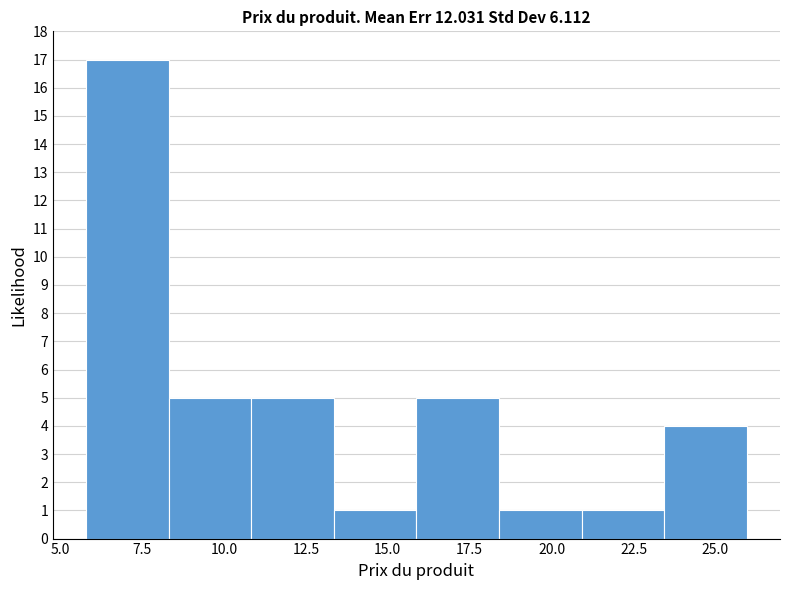

Reading left to right, transcribe this chart: for each bar, give the range it covers on the x-axis and its height. Neither the bar edges nor the heights are printed on the chart, so give them approximately, as read against the axes.

6.0 to 8.5: 17
8.5 to 11.0: 5
11.0 to 13.5: 5
13.5 to 16.0: 1
16.0 to 18.5: 5
18.5 to 21.0: 1
21.0 to 23.5: 1
23.5 to 26.0: 4